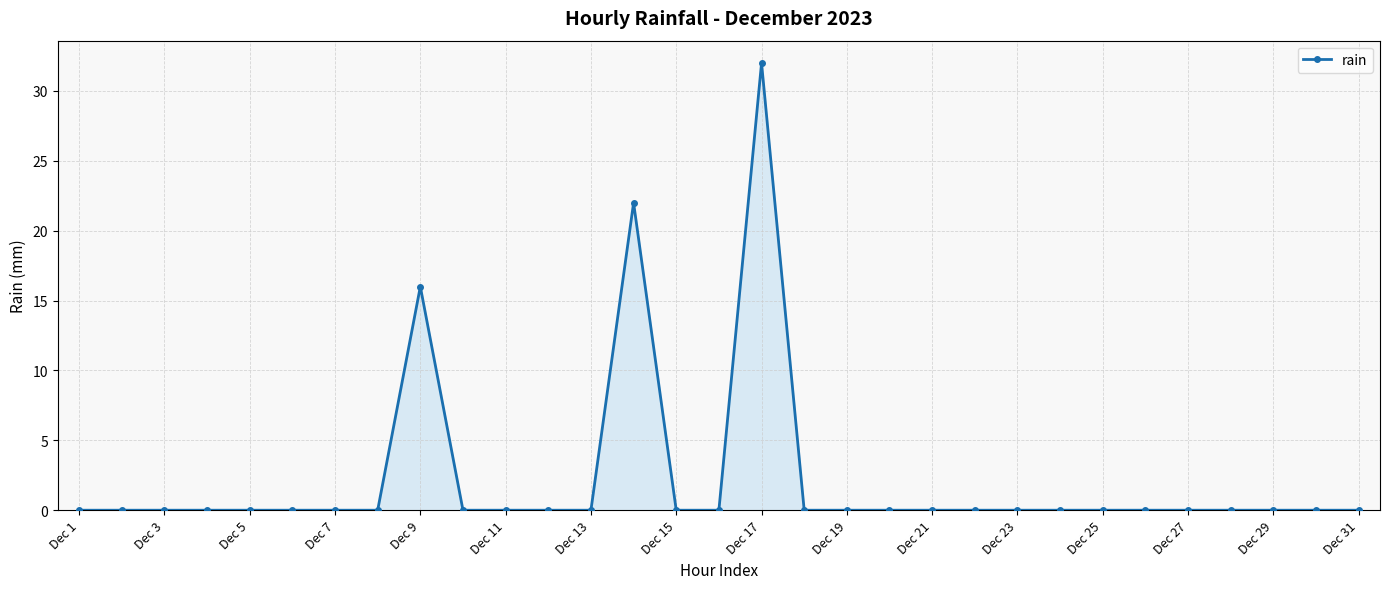

What is the greatest value displayed?

32